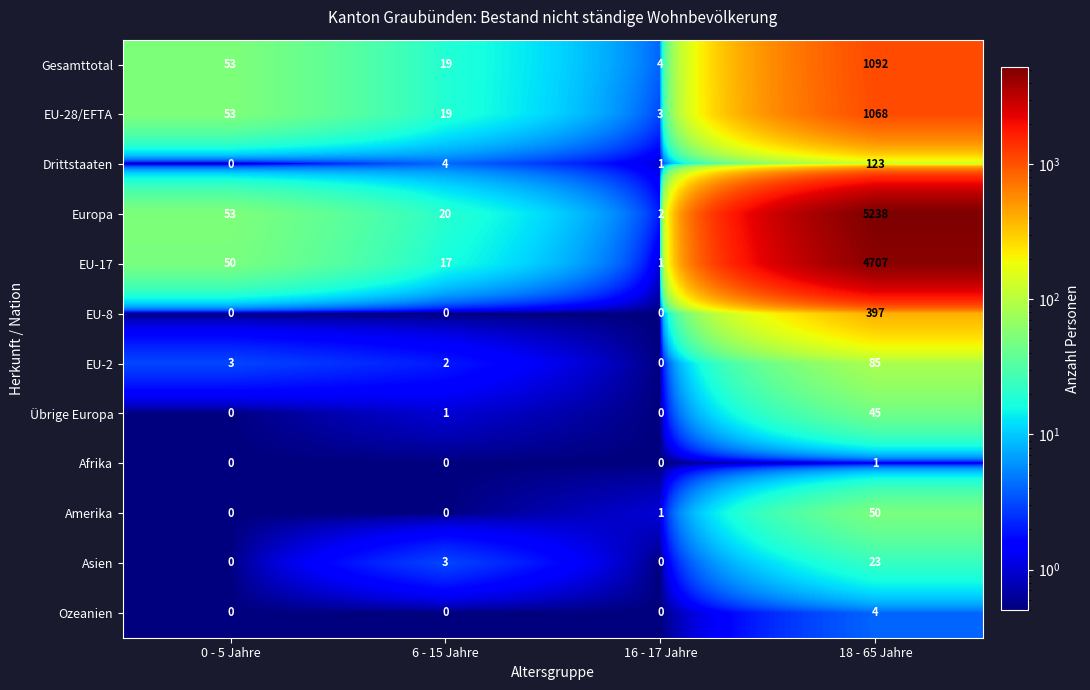

Rank the series at 18 - 65 Jahre from lowest to highest value.

Afrika, Ozeanien, Asien, Übrige Europa, Amerika, EU-2, Drittstaaten, EU-8, EU-28/EFTA, Gesamttotal, EU-17, Europa